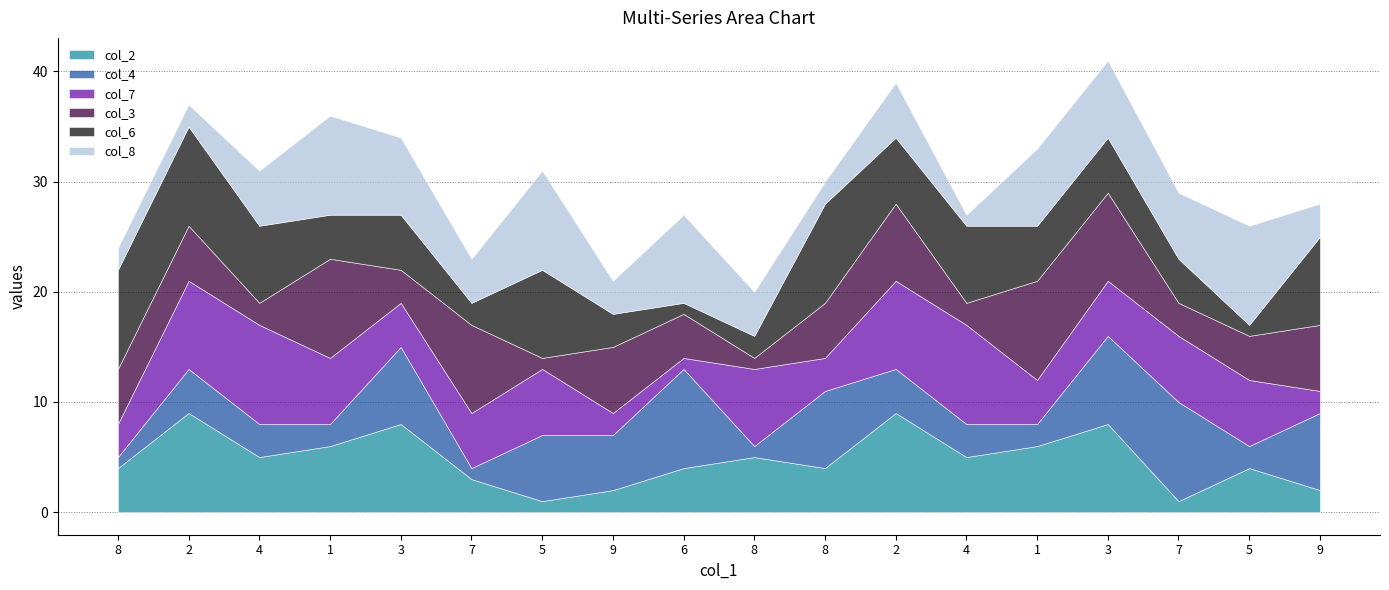

Between which two adjacent categories do col_7 and col_4 first intersect?

1 and 3